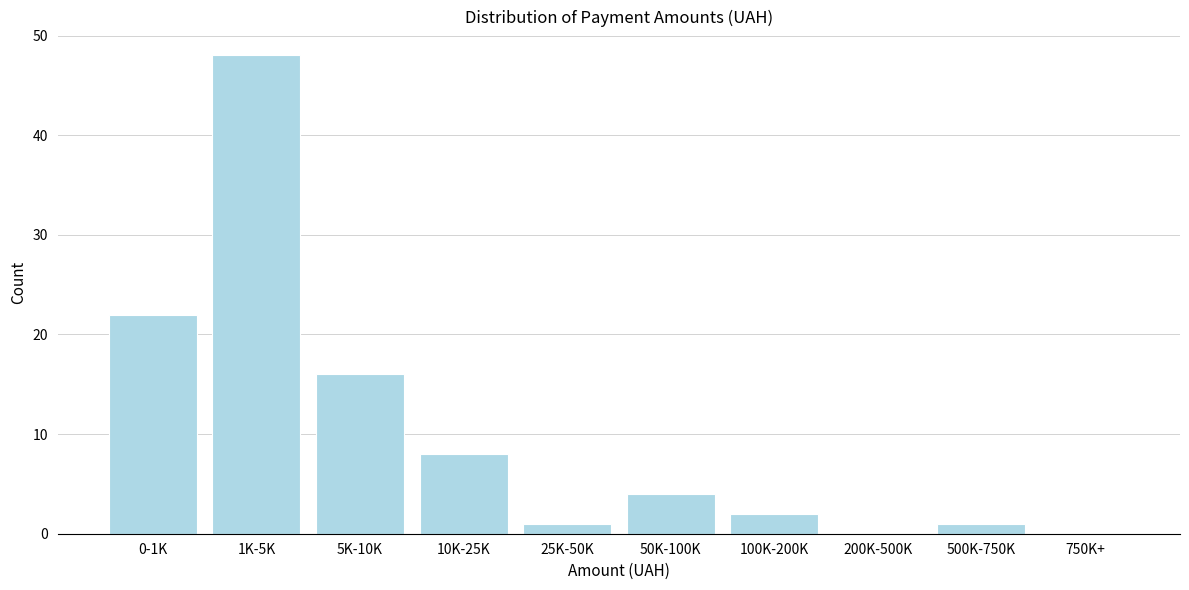

Reading left to right, extract all data points from this chart.

0-1K=22	1K-5K=48	5K-10K=16	10K-25K=8	25K-50K=1	50K-100K=4	100K-200K=2	200K-500K=0	500K-750K=1	750K+=0